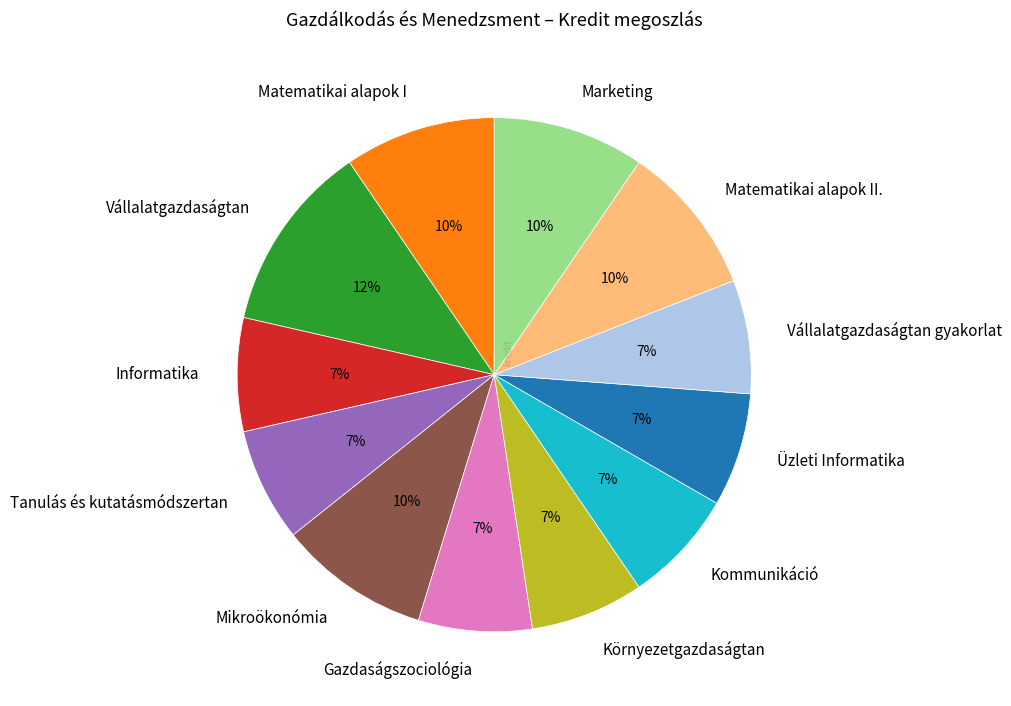

Between Matematikai alapok I and Kommunikáció, which is larger?

Matematikai alapok I